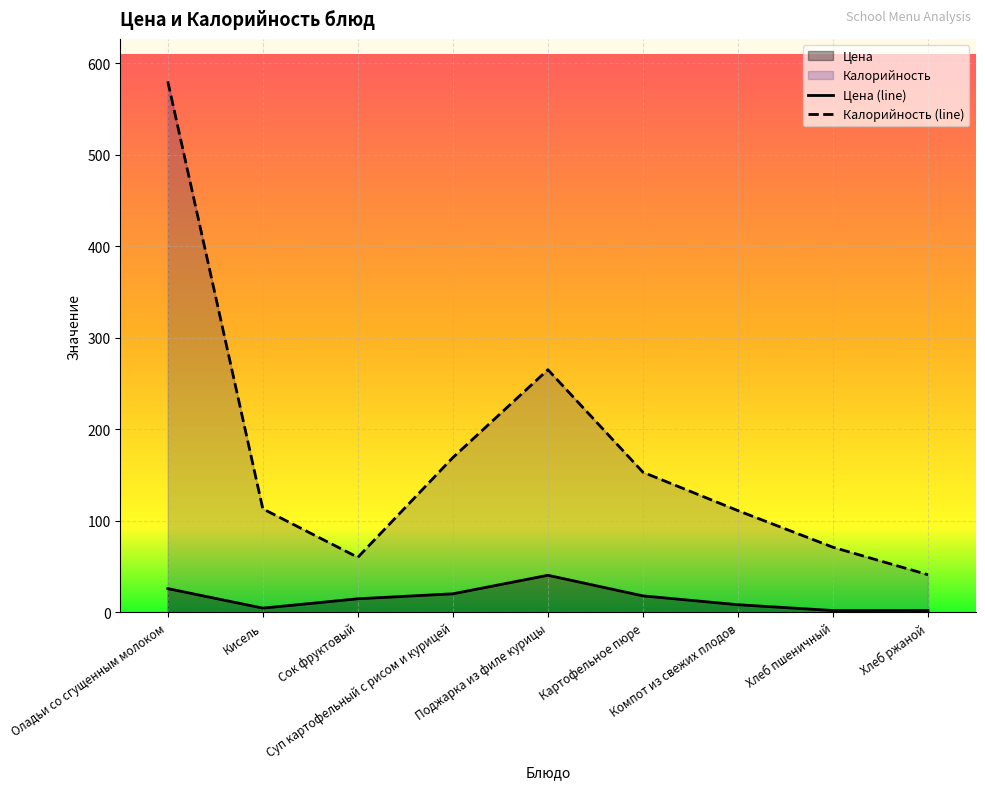

What position from the left is Хлеб пшеничный?

8